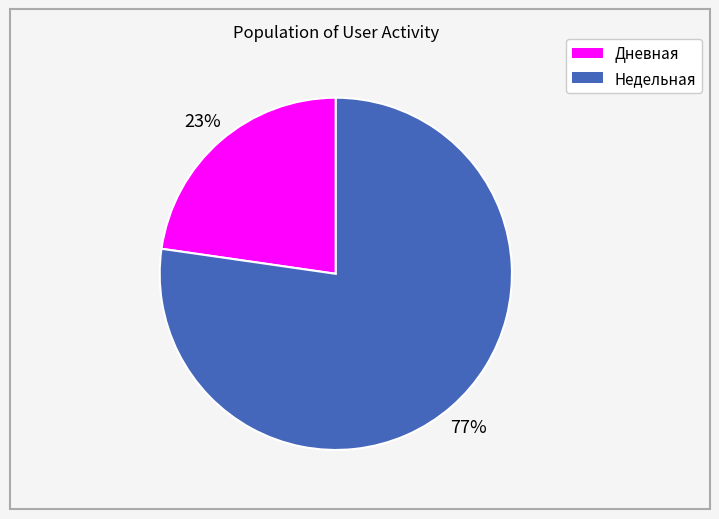

To the nearest percent, what is the average slice percentage?

50%